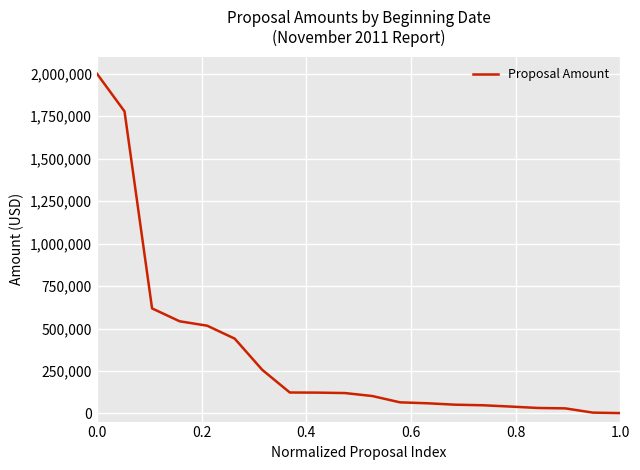

What is the difference between the maximum and minimum values?

1997800